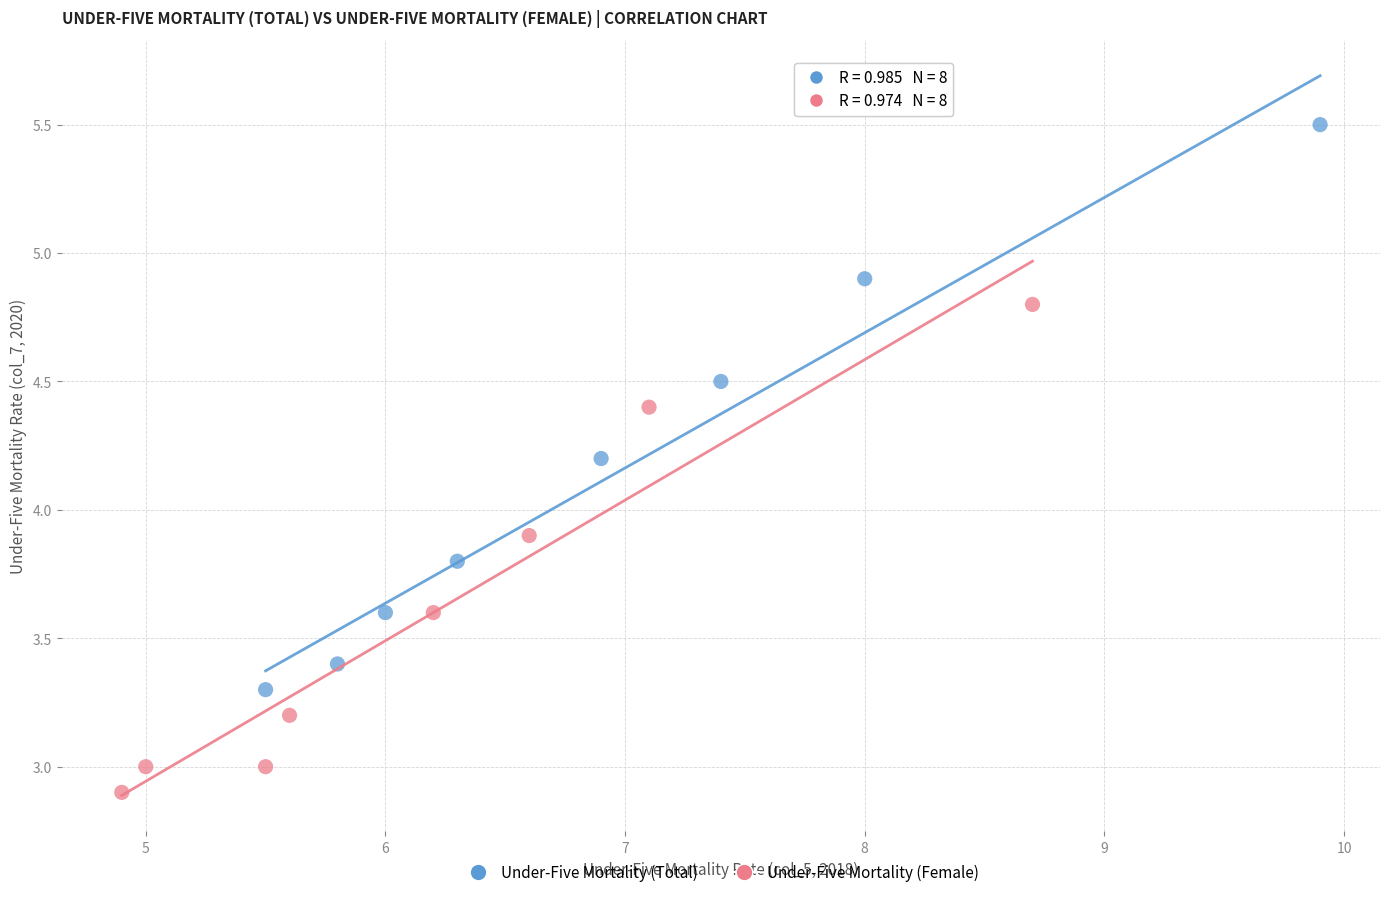

Which series has the widest spread of Y values?

Under-Five Mortality (Total)